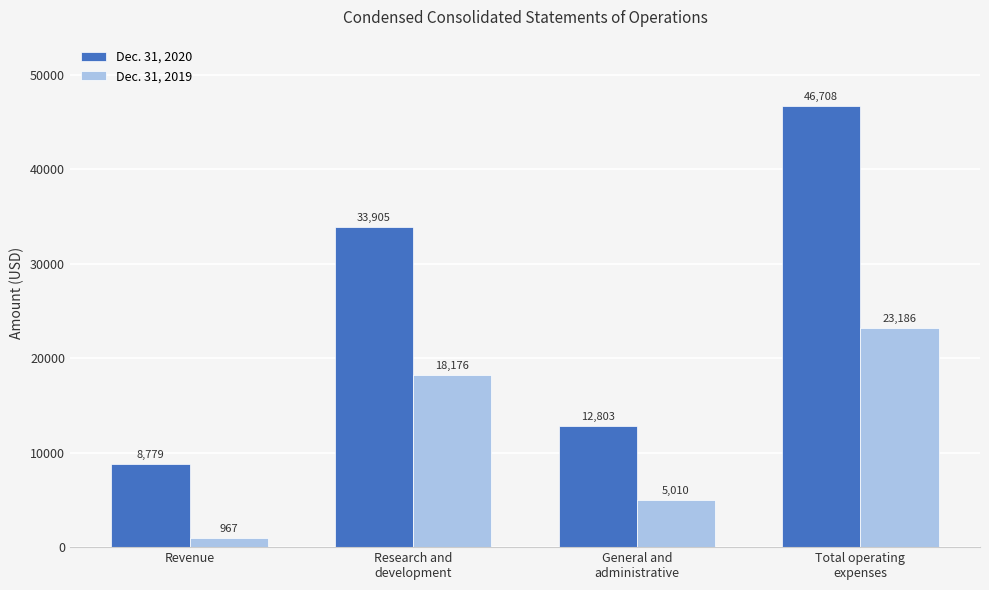

What is the greatest value displayed?

46708